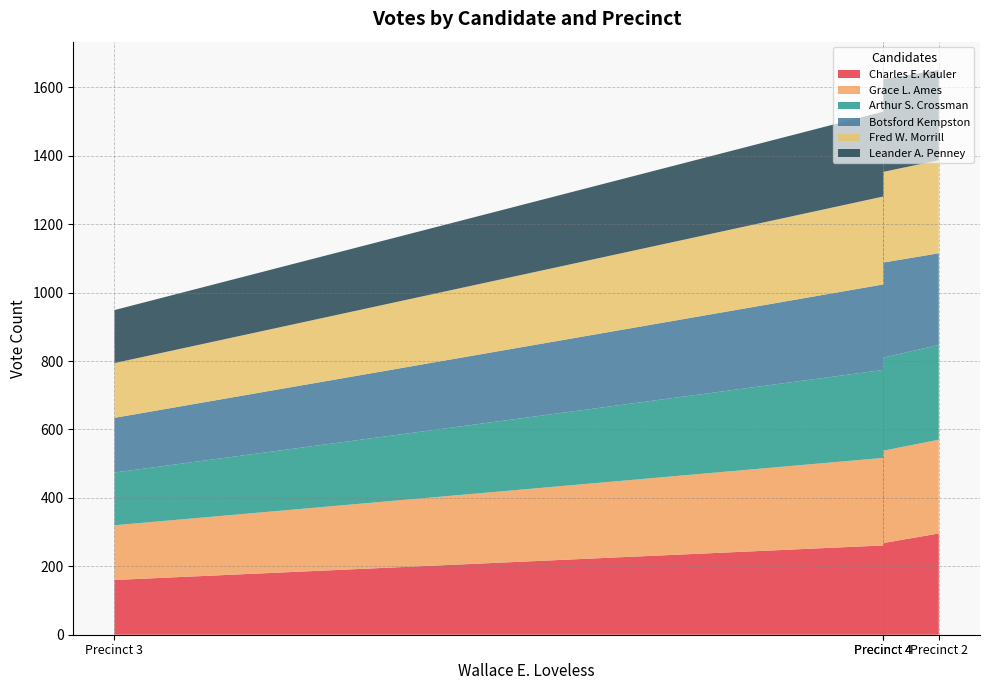

Reading right to left, extract all data points from this chart.

Charles E. Kauler: 268	160	296	261
Grace L. Ames: 270	160	274	256
Arthur S. Crossman: 272	154	277	257
Botsford Kempston: 278	160	268	250
Fred W. Morrill: 265	160	272	257
Leander A. Penney: 271	155	264	248